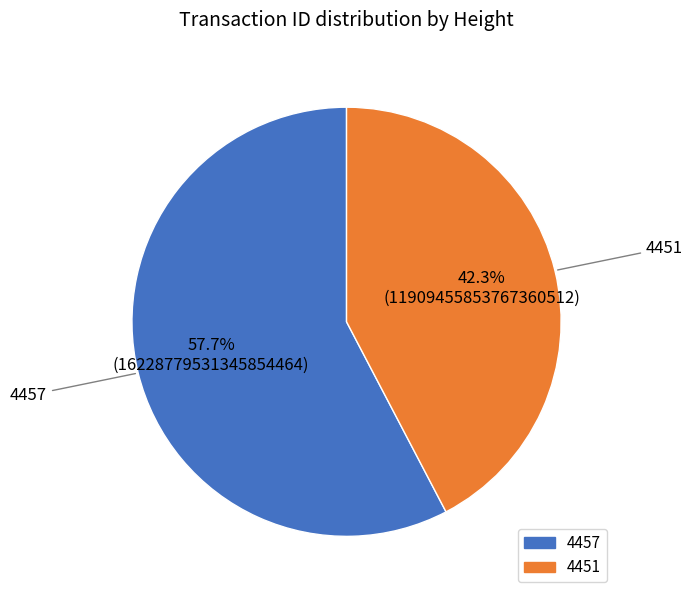

Is the sum of 4451 and 4457 greater than half?

Yes